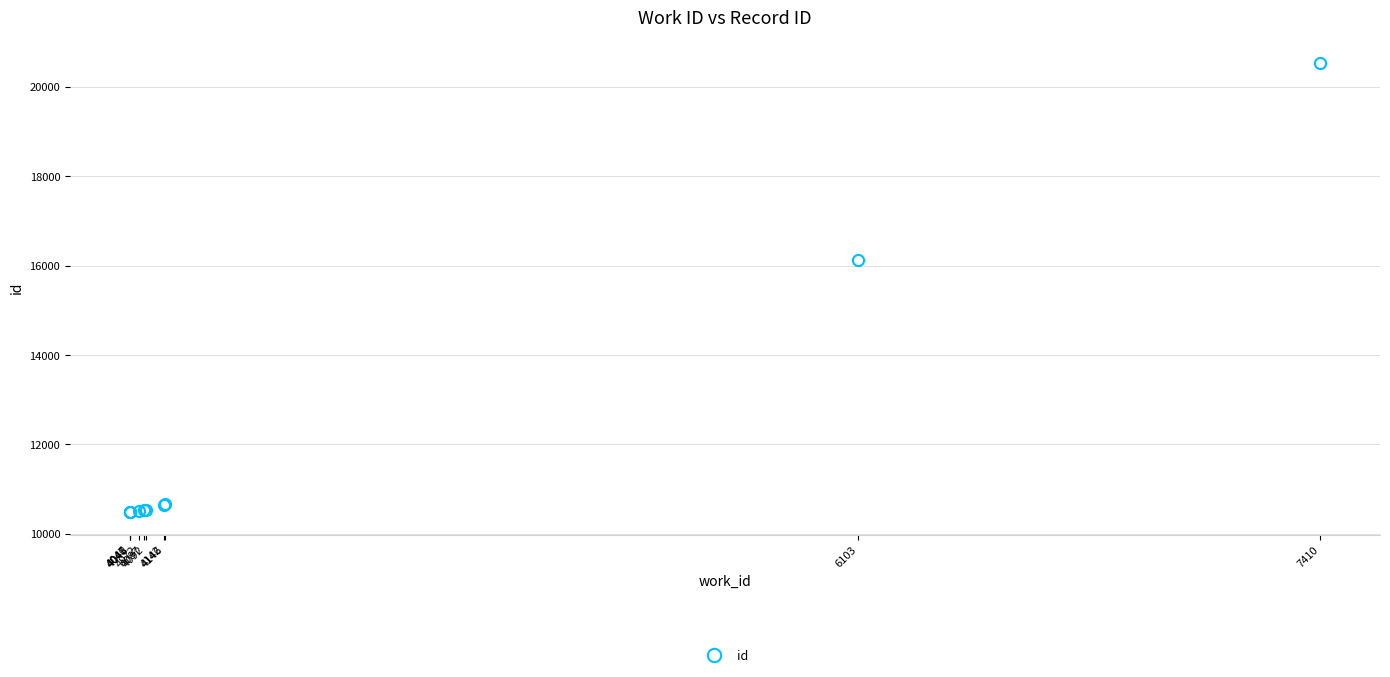

What is the value of the 2nd point from the left?

10483